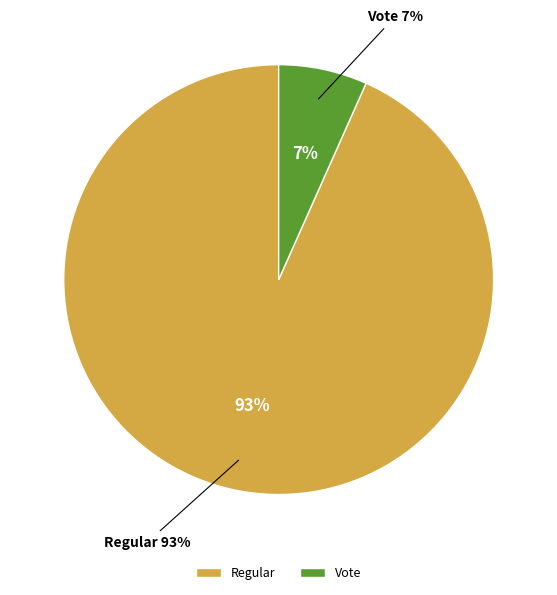

To the nearest percent, what portion does Regular represent?

93%